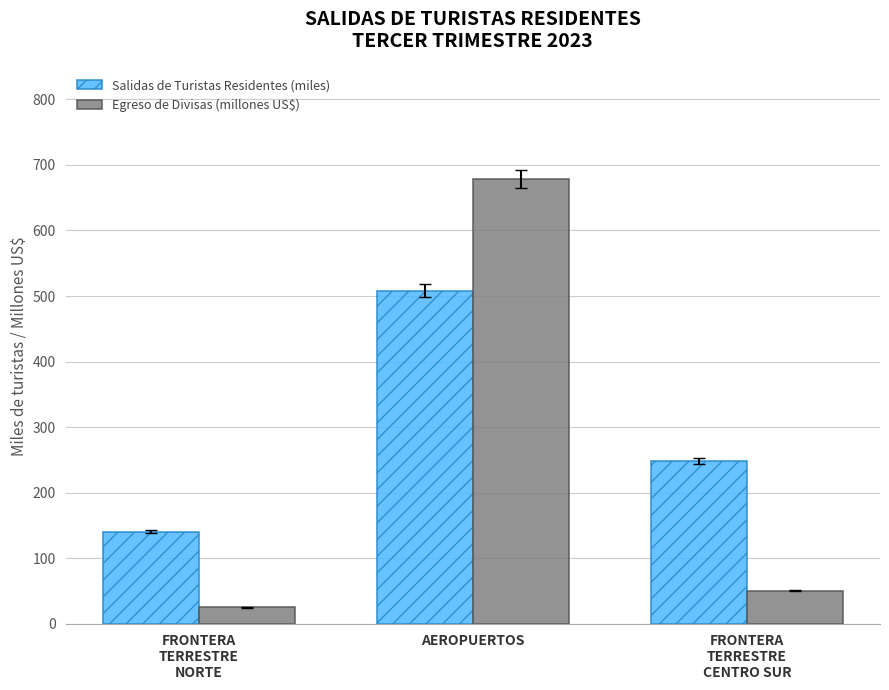

At which category is the sum across all series the highest?

AEROPUERTOS